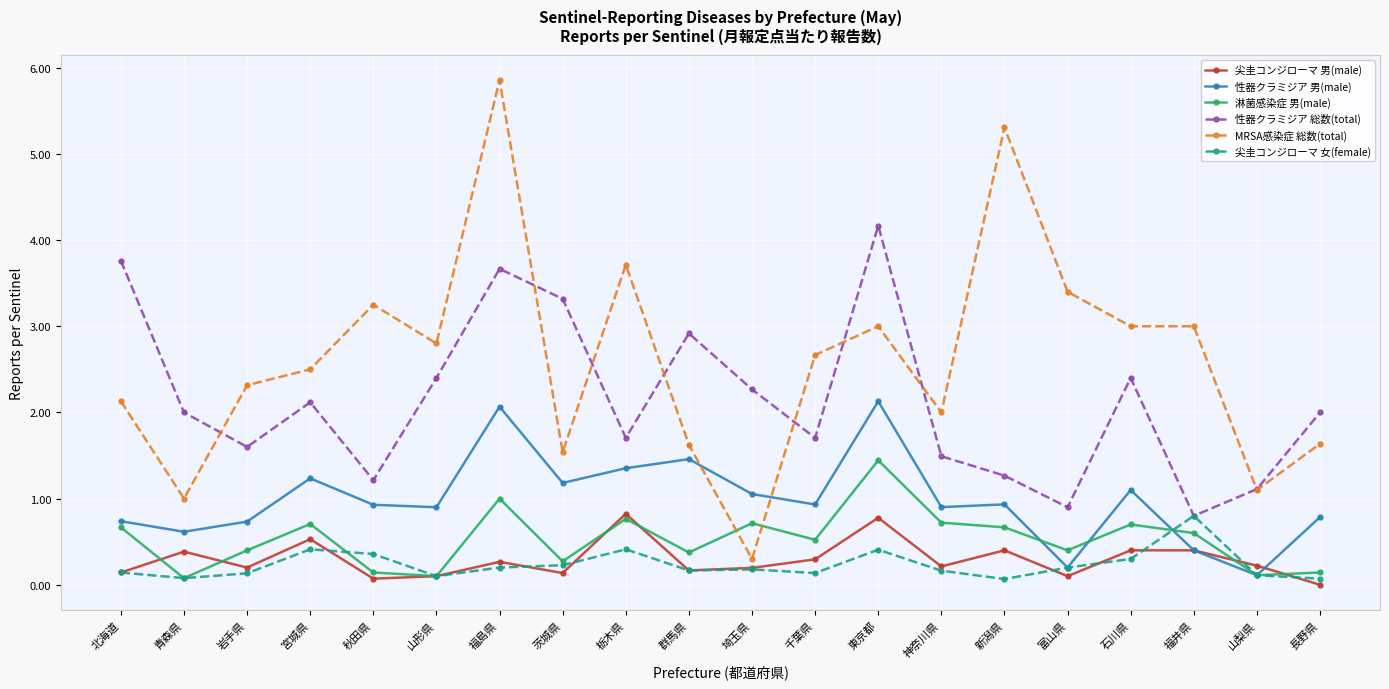

Between which two adjacent categories do 淋菌感染症 男(male) and MRSA感染症 総数(total) first intersect?

群馬県 and 埼玉県